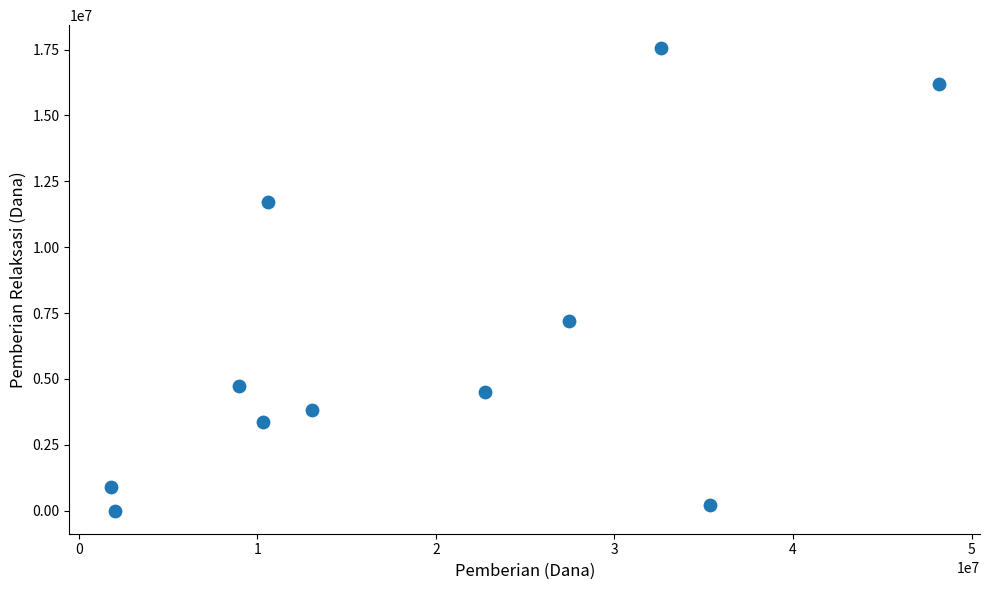

What is the average Y value?

6381818